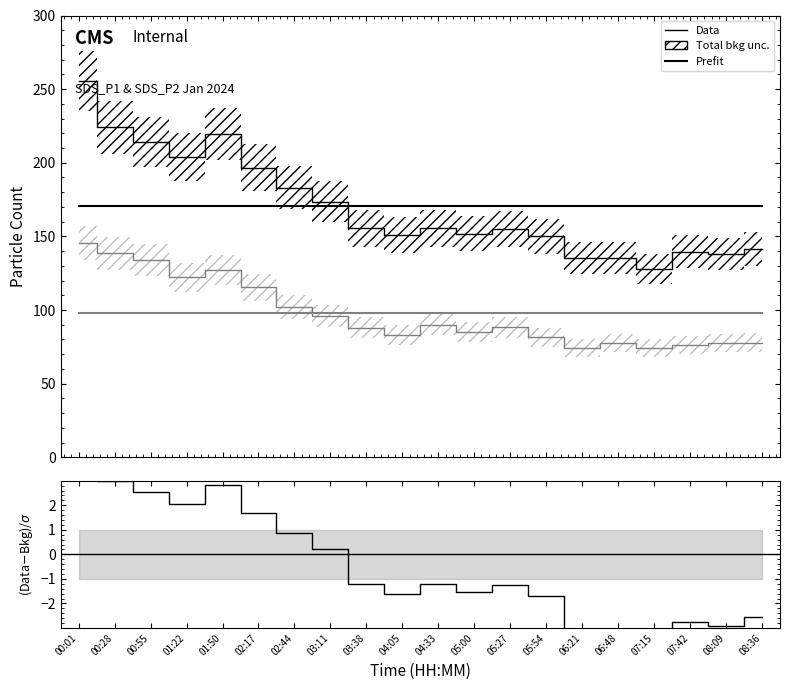

The value of Prefit P2 at 04:33 is 144.2. True or false?

False